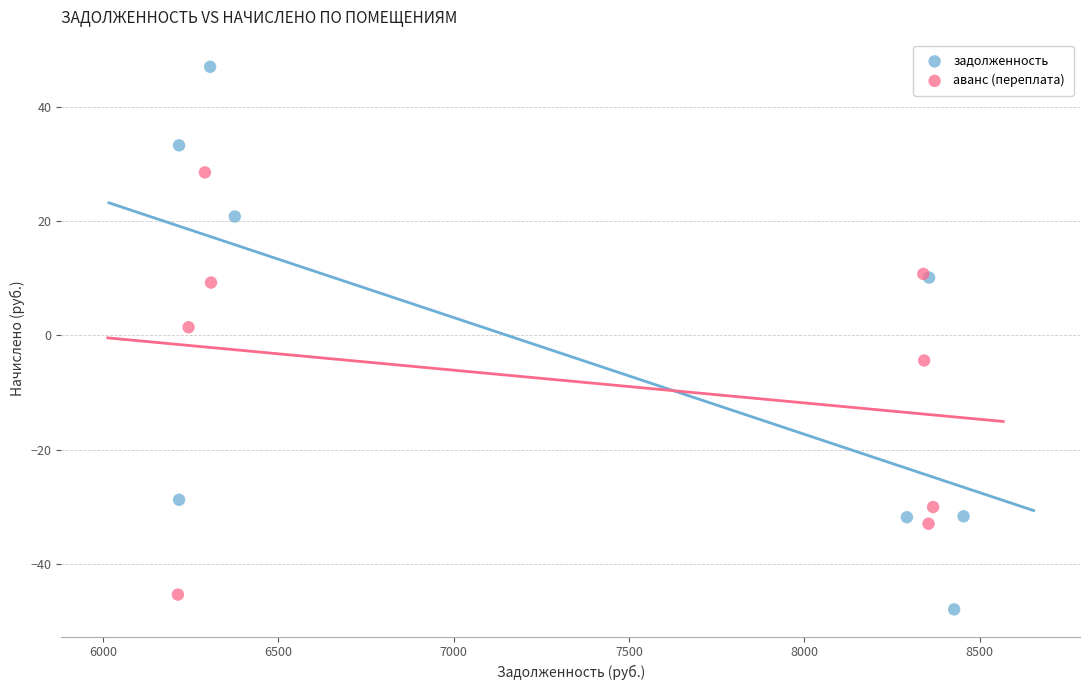

What are all the series names shown in the legend?

задолженность, аванс (переплата)